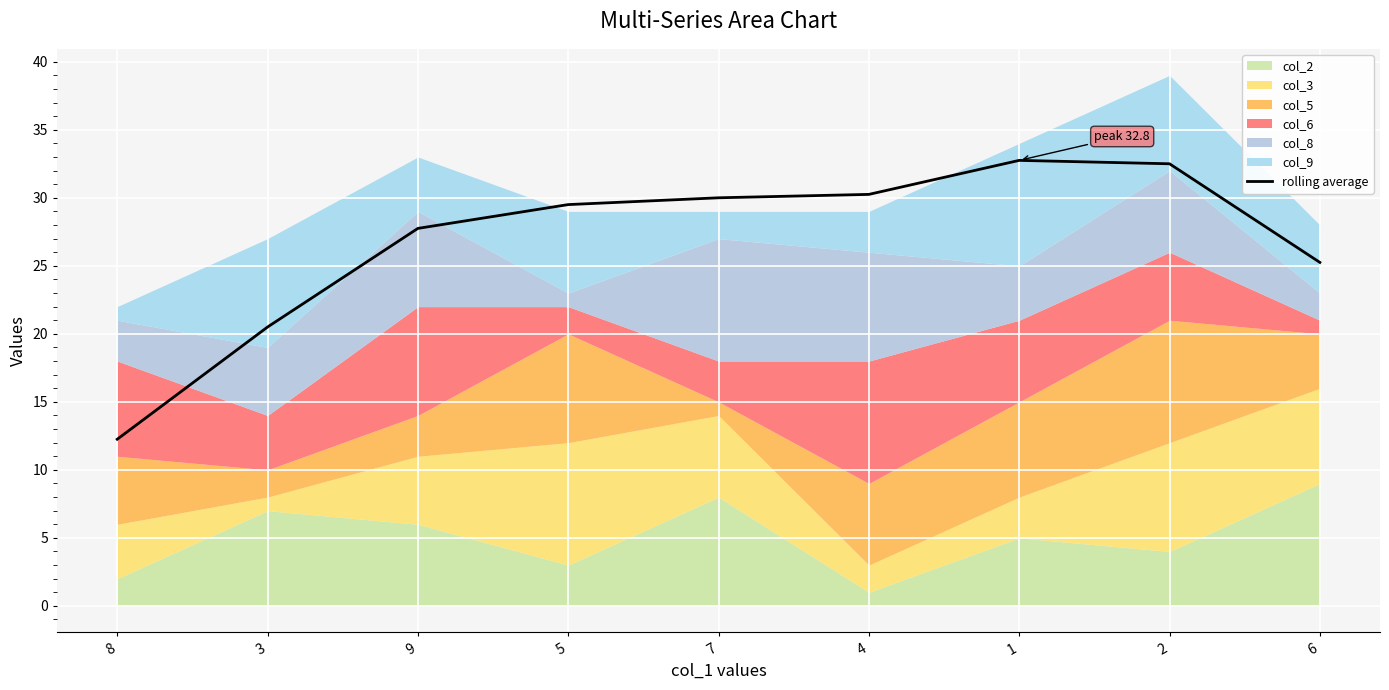

Where is the data nearest to the value 22?

3